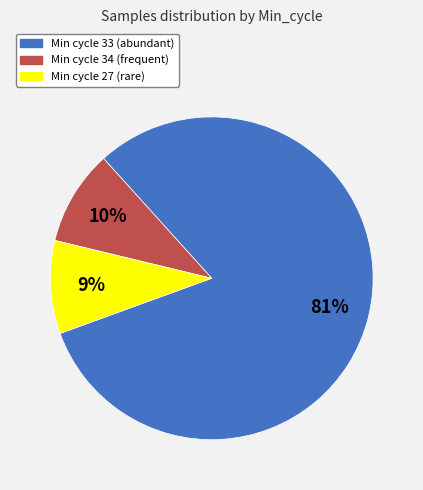

To the nearest percent, what is the average slice percentage?

33%